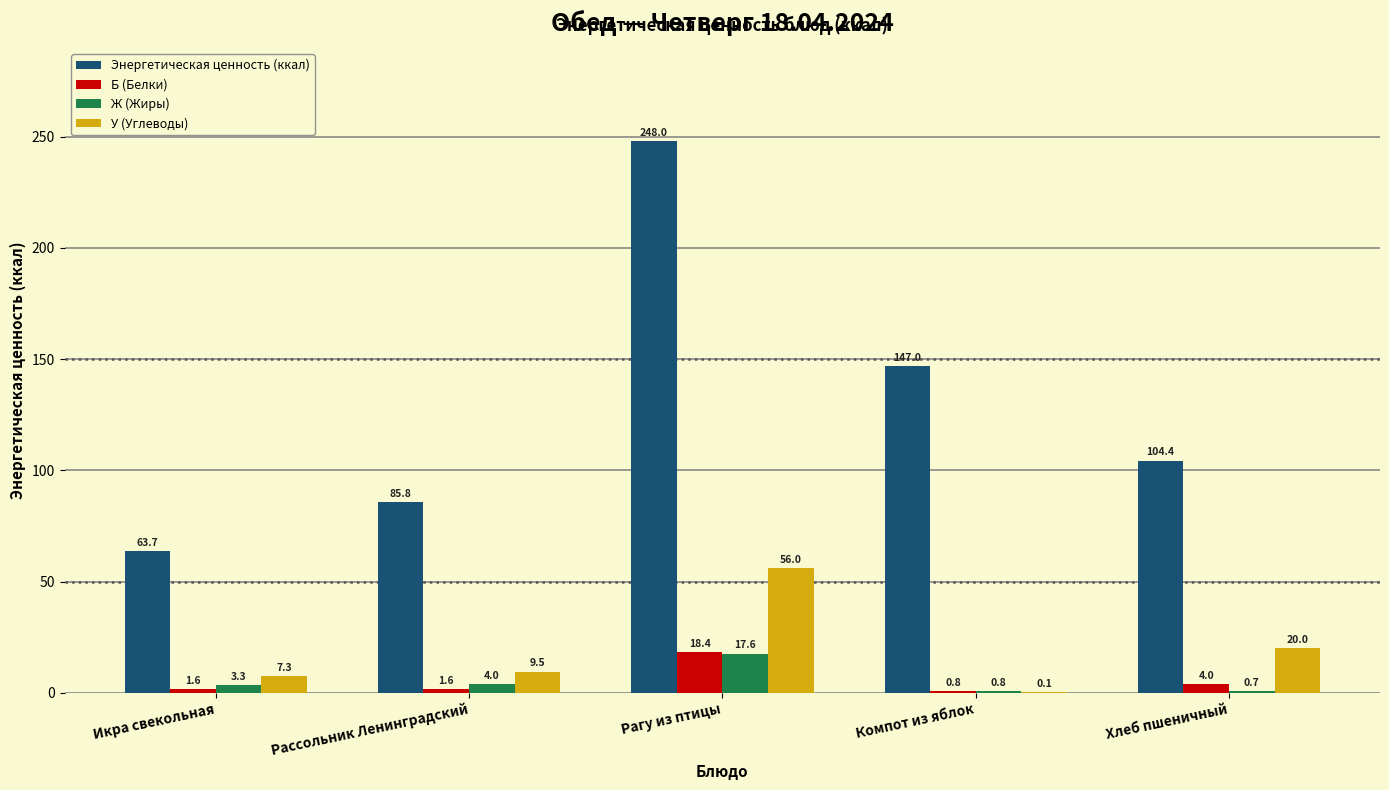

What is the sum of all Энергетическая ценность (ккал) values?

648.9